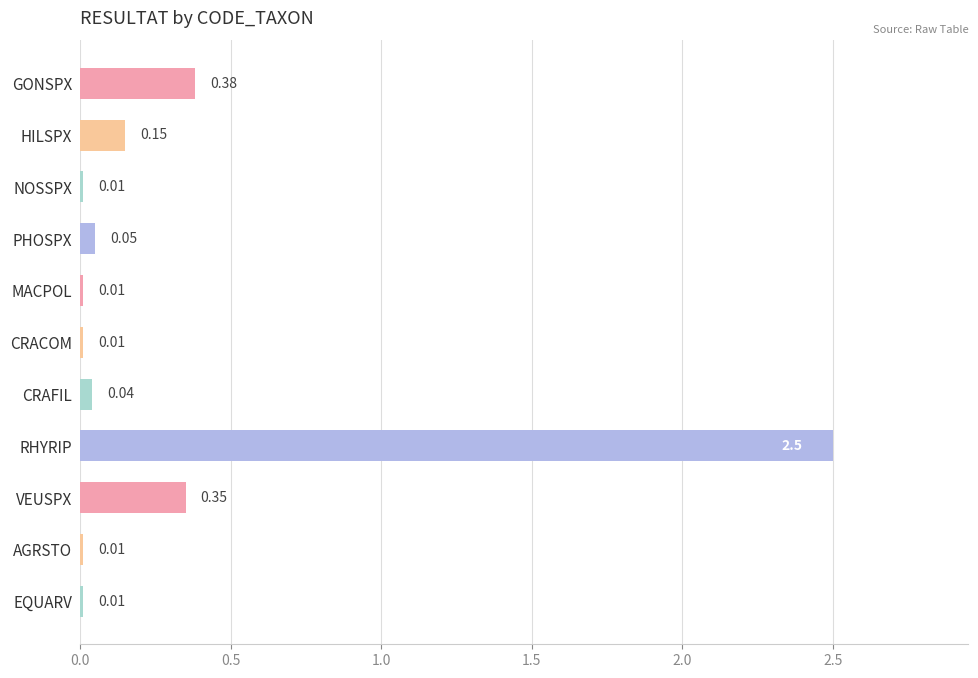

What is the difference between the maximum and minimum values?

2.5